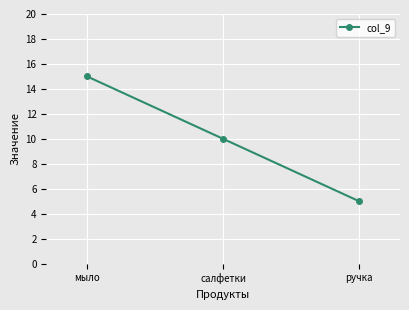

Rank the categories by value from lowest to highest.

ручка, салфетки, мыло